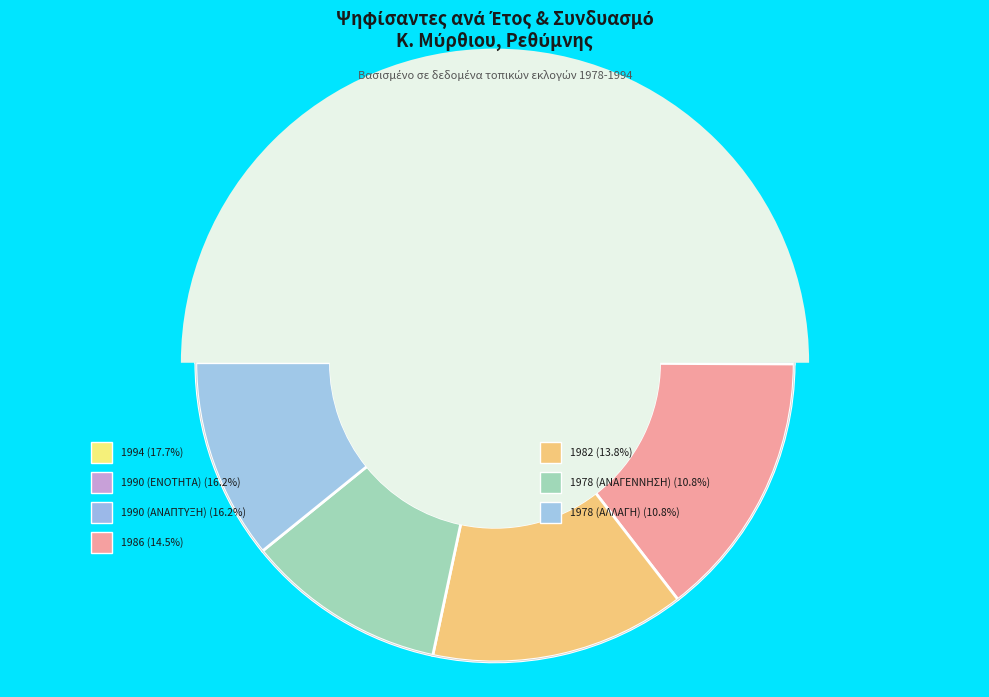

Which category has the smallest portion of the pie?

1978 (ΑΝΑΓΕΝΝΗΣΗ)